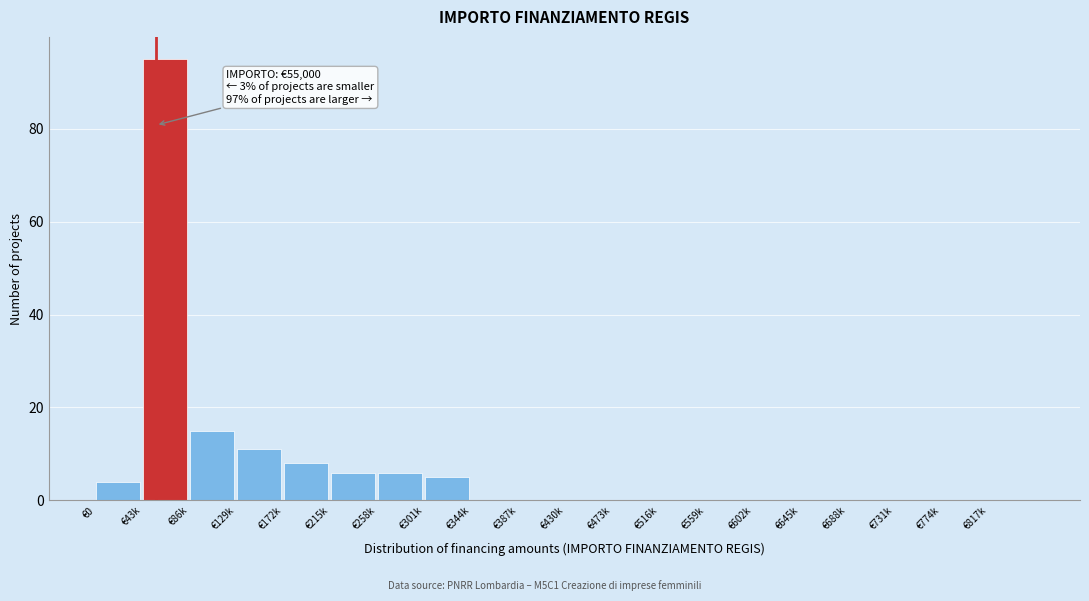

Reading left to right, extract all data points from this chart.

€0=4	€43k=95	€86k=15	€129k=11	€172k=8	€215k=6	€258k=6	€301k=5	€344k=0	€387k=0	€430k=0	€473k=0	€516k=0	€559k=0	€602k=0	€645k=0	€688k=0	€731k=0	€774k=0	€817k=0